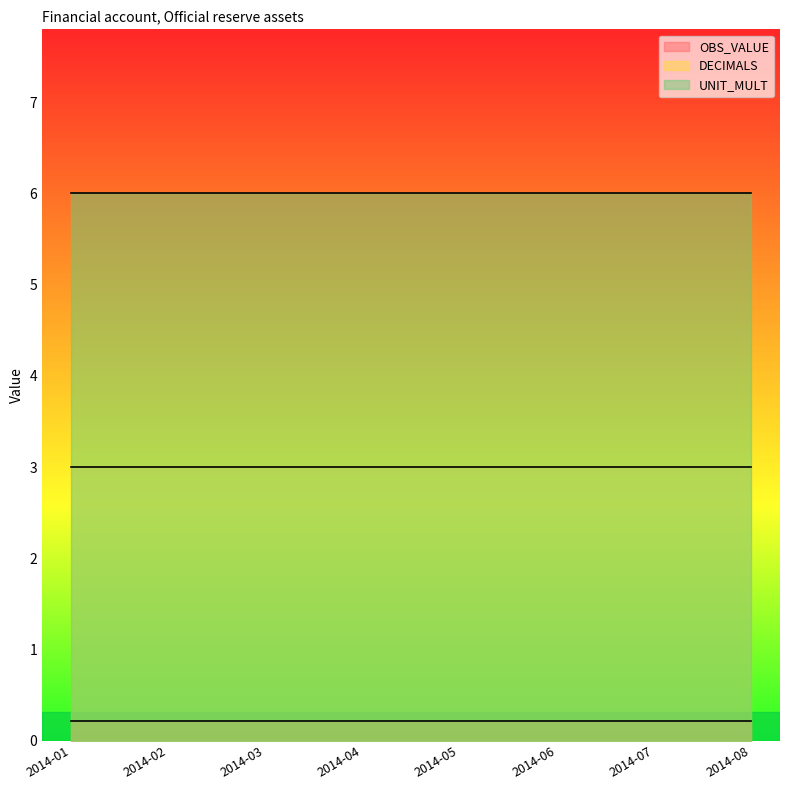

At which label is OBS_VALUE closest to 0?

2014-01